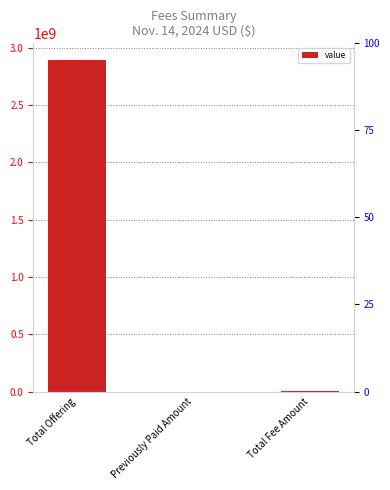

How many bars are there in total?

3